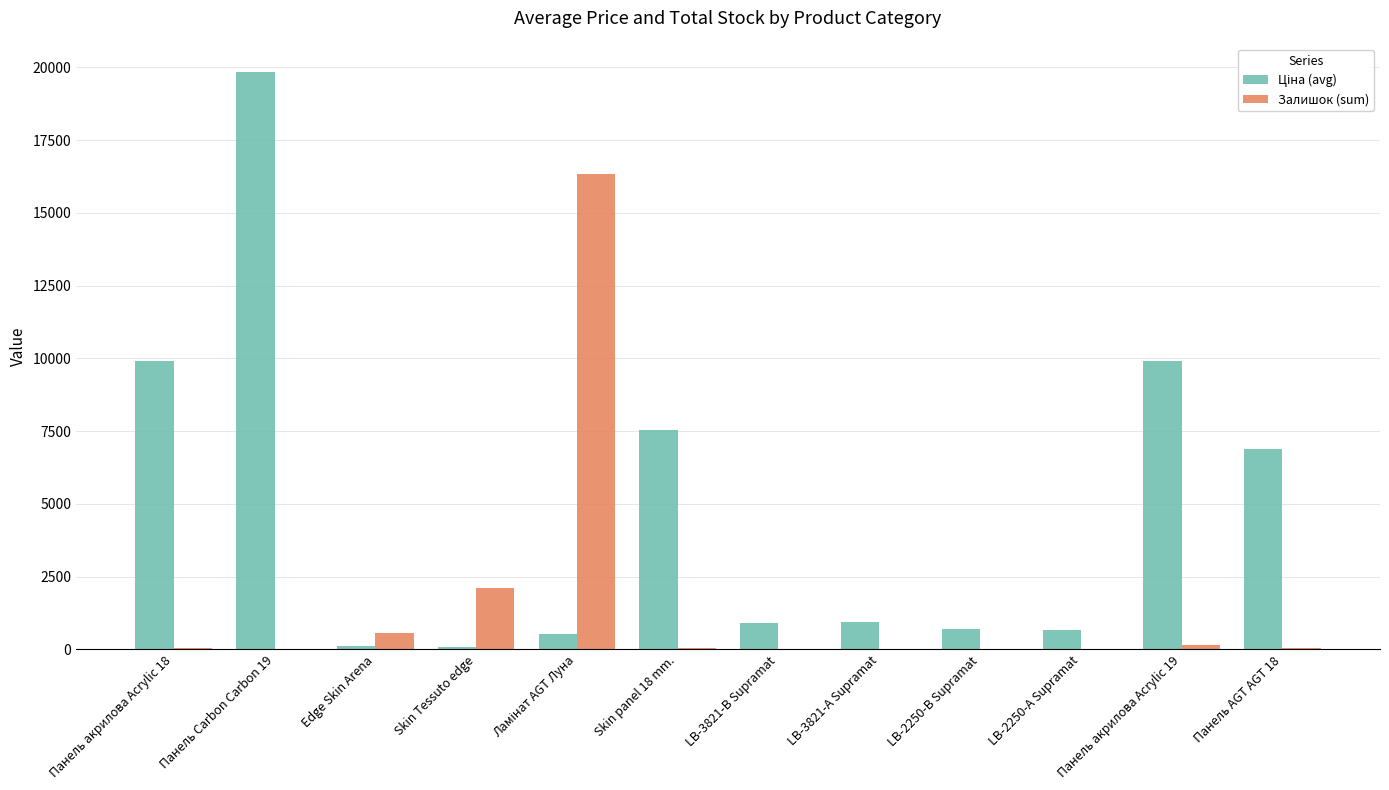

Is it true that Залишок (sum) equals 2.0 at LB-3821-А Supramat?

True